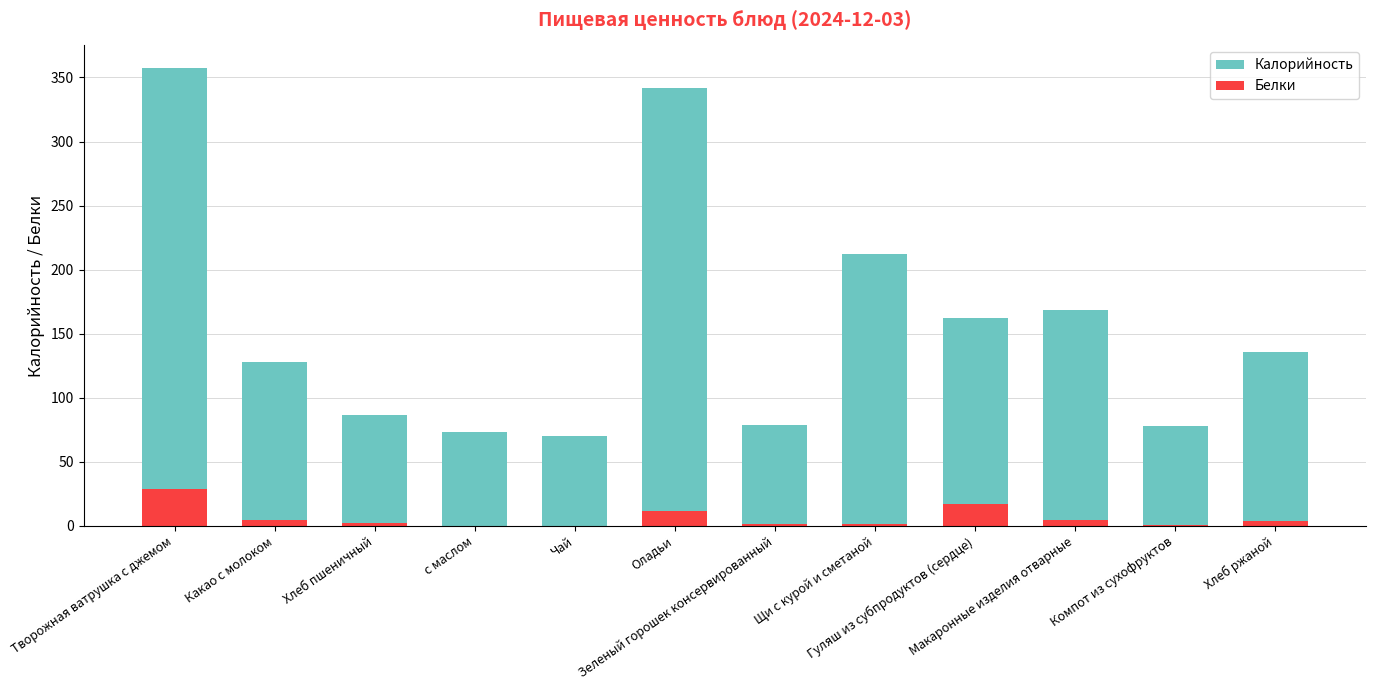

What is the label of the 8th bar from the left?

Щи с курой и сметаной